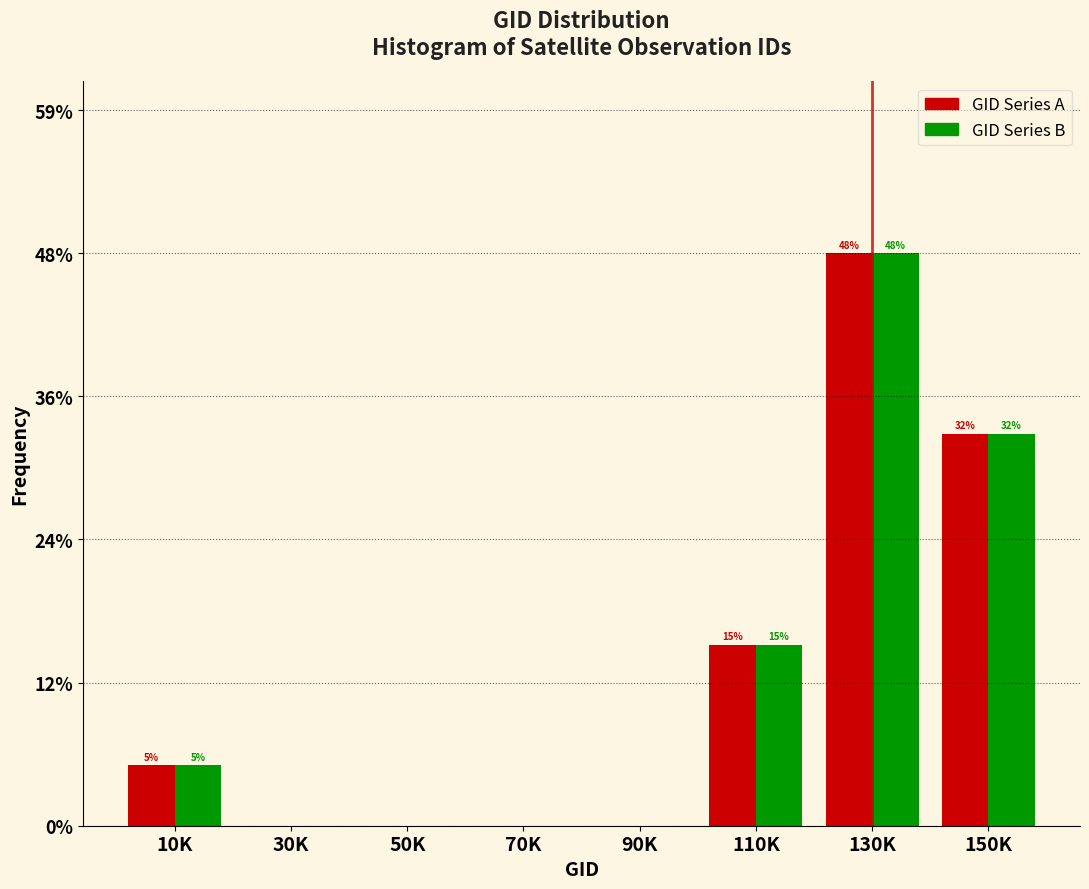

At which category is the sum across all series the highest?

130K